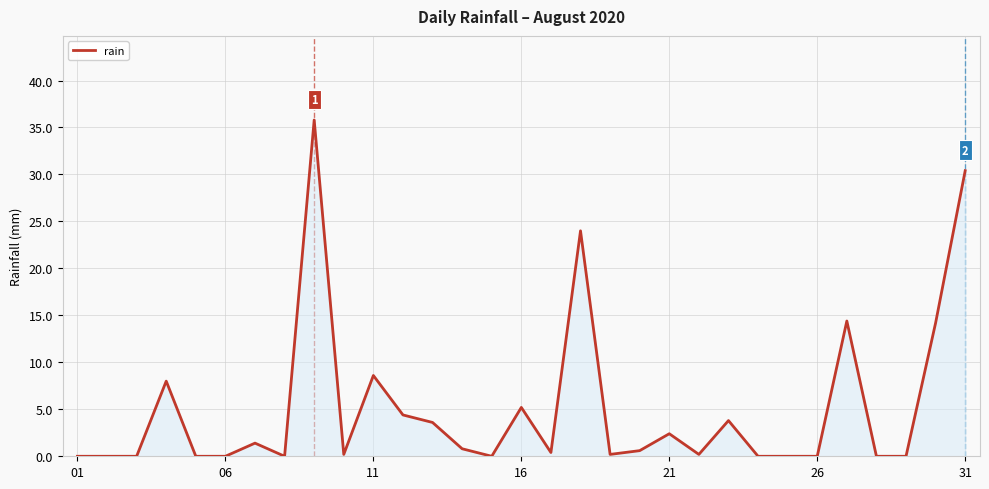

What is the difference between the second highest and second lowest values?

30.4